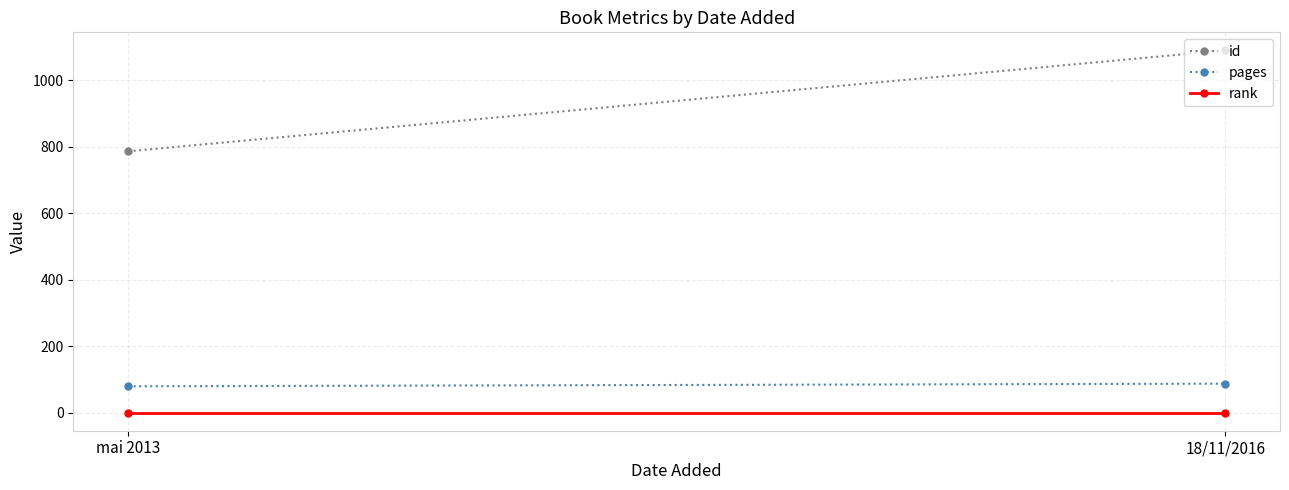

What is the label of the 2nd point from the right?

mai 2013